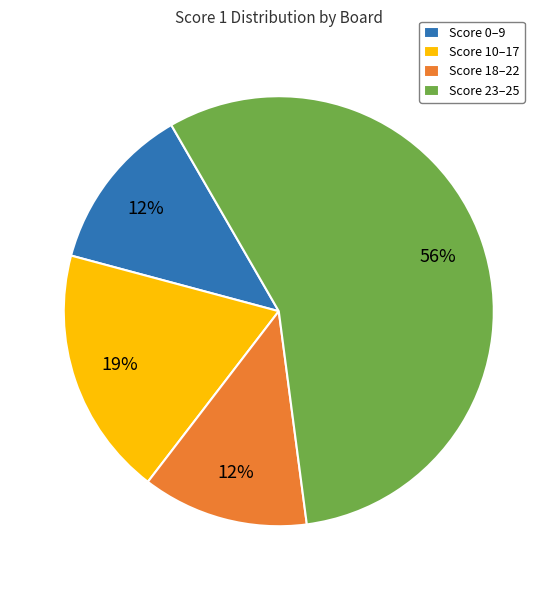

Between Score 10–17 and Score 18–22, which is larger?

Score 10–17